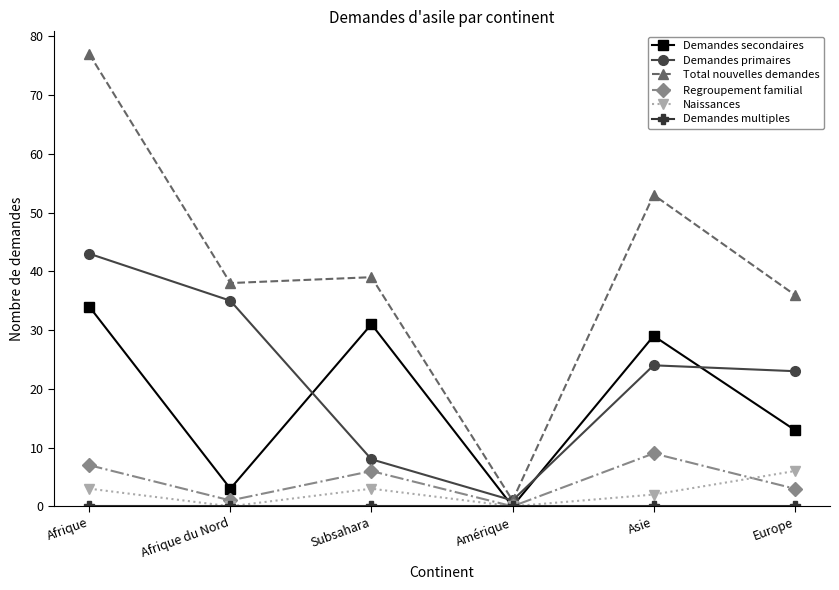

At which category is the sum across all series the highest?

Afrique